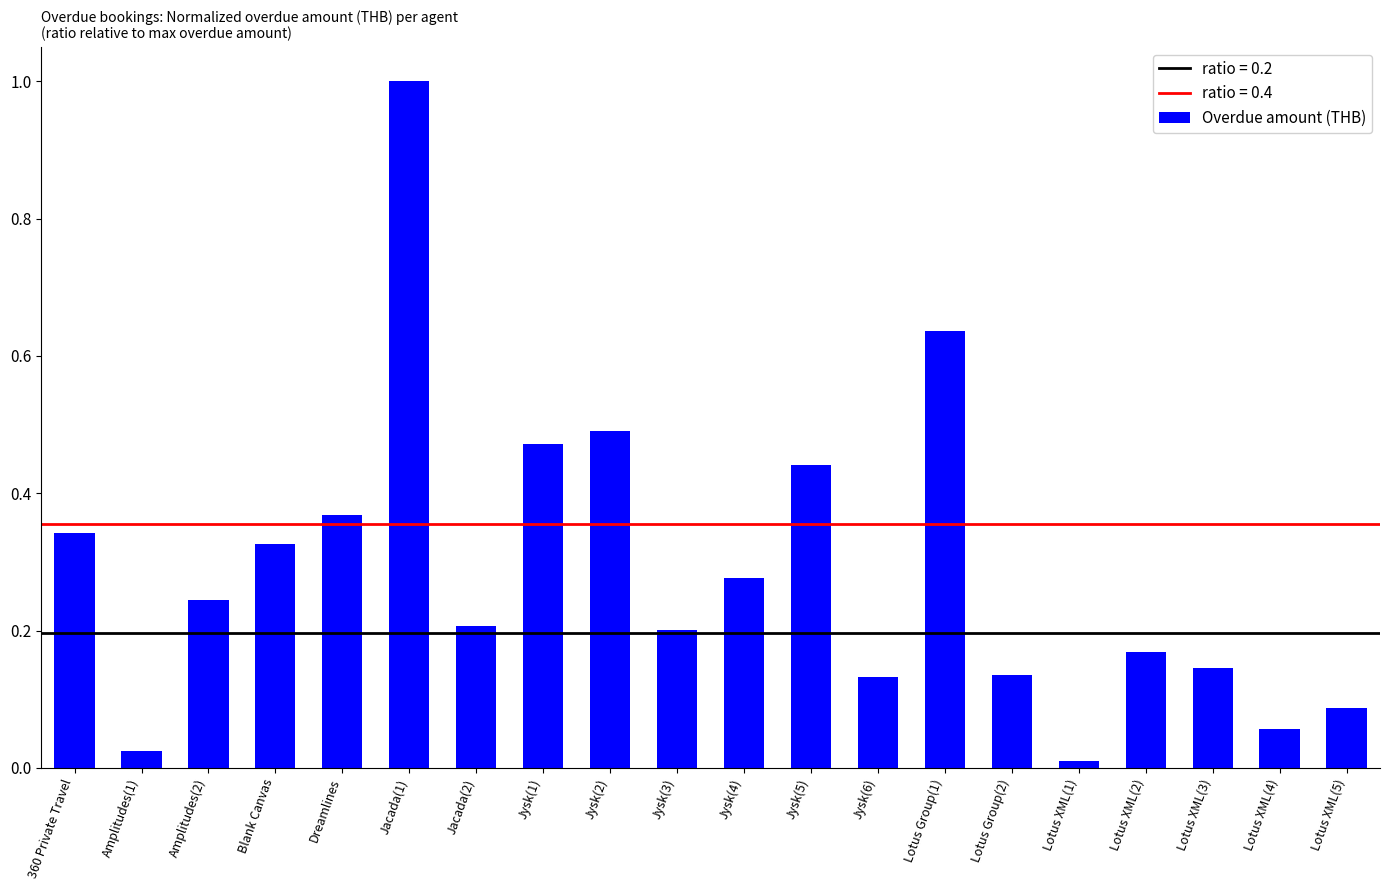

What is the label of the 2nd bar from the left?

Amplitudes(1)